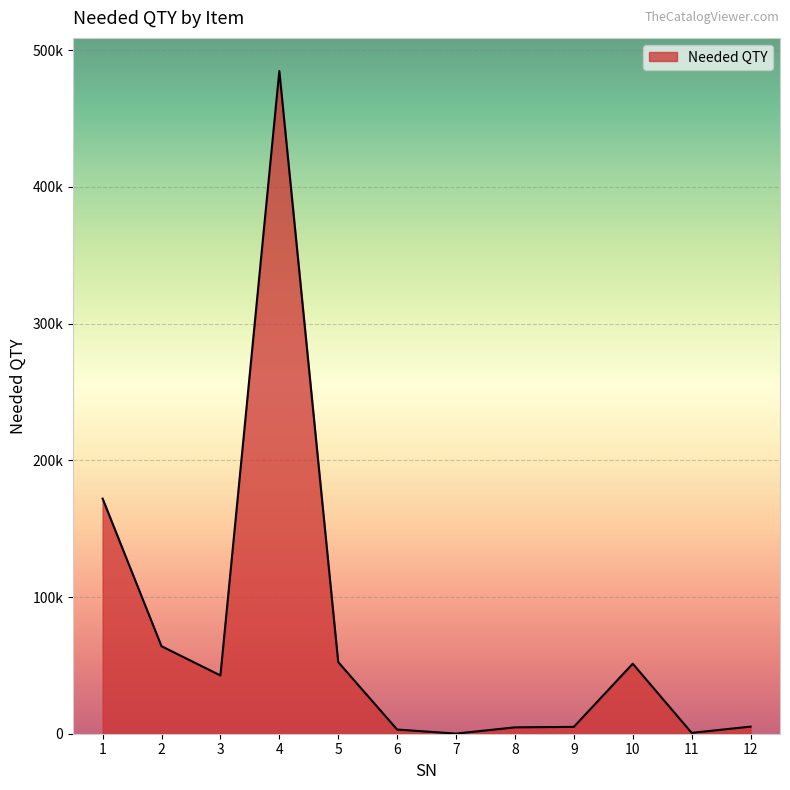

Where does the data first go above 42636?

1